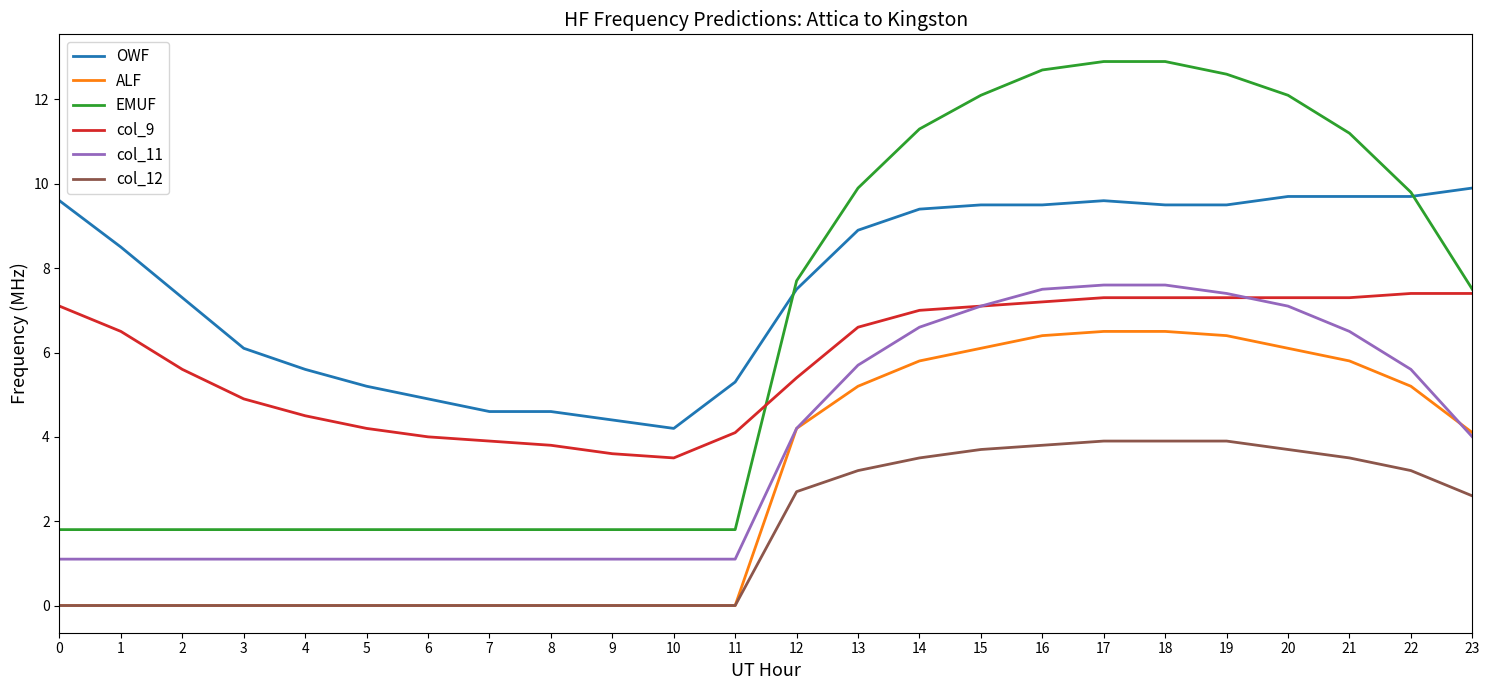

Reading right to left, extract all data points from this chart.

OWF: 9.9	9.7	9.7	9.7	9.5	9.5	9.6	9.5	9.5	9.4	8.9	7.5	5.3	4.2	4.4	4.6	4.6	4.9	5.2	5.6	6.1	7.3	8.5	9.6
ALF: 4.1	5.2	5.8	6.1	6.4	6.5	6.5	6.4	6.1	5.8	5.2	4.2	0.0	0.0	0.0	0.0	0.0	0.0	0.0	0.0	0.0	0.0	0.0	0.0
EMUF: 7.5	9.8	11.2	12.1	12.6	12.9	12.9	12.7	12.1	11.3	9.9	7.7	1.8	1.8	1.8	1.8	1.8	1.8	1.8	1.8	1.8	1.8	1.8	1.8
col_9: 7.4	7.4	7.3	7.3	7.3	7.3	7.3	7.2	7.1	7.0	6.6	5.4	4.1	3.5	3.6	3.8	3.9	4.0	4.2	4.5	4.9	5.6	6.5	7.1
col_11: 4.0	5.6	6.5	7.1	7.4	7.6	7.6	7.5	7.1	6.6	5.7	4.2	1.1	1.1	1.1	1.1	1.1	1.1	1.1	1.1	1.1	1.1	1.1	1.1
col_12: 2.6	3.2	3.5	3.7	3.9	3.9	3.9	3.8	3.7	3.5	3.2	2.7	0.0	0.0	0.0	0.0	0.0	0.0	0.0	0.0	0.0	0.0	0.0	0.0